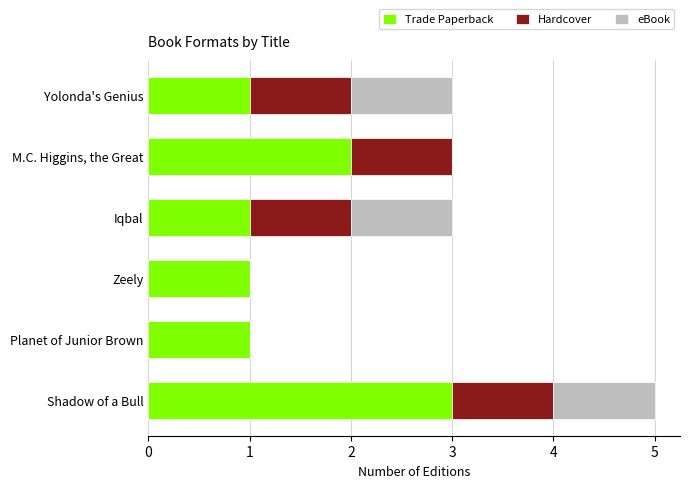

The value of Trade Paperback at Zeely is 1. True or false?

True